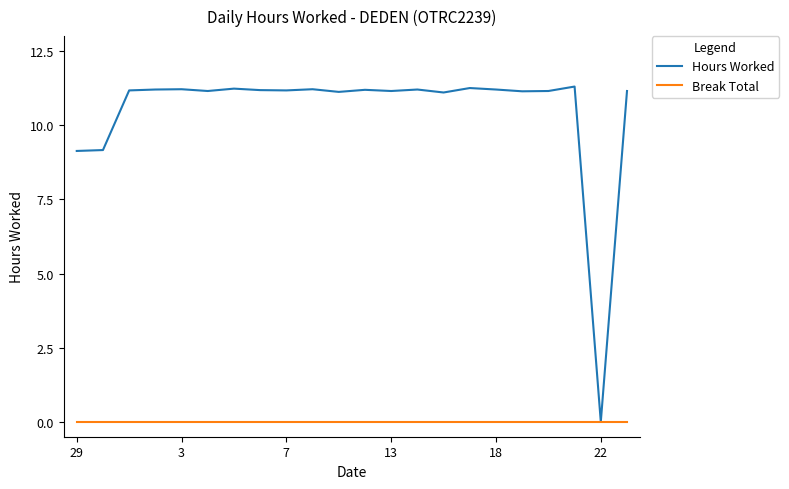

What is the sum of all Hours Worked values?

230.8